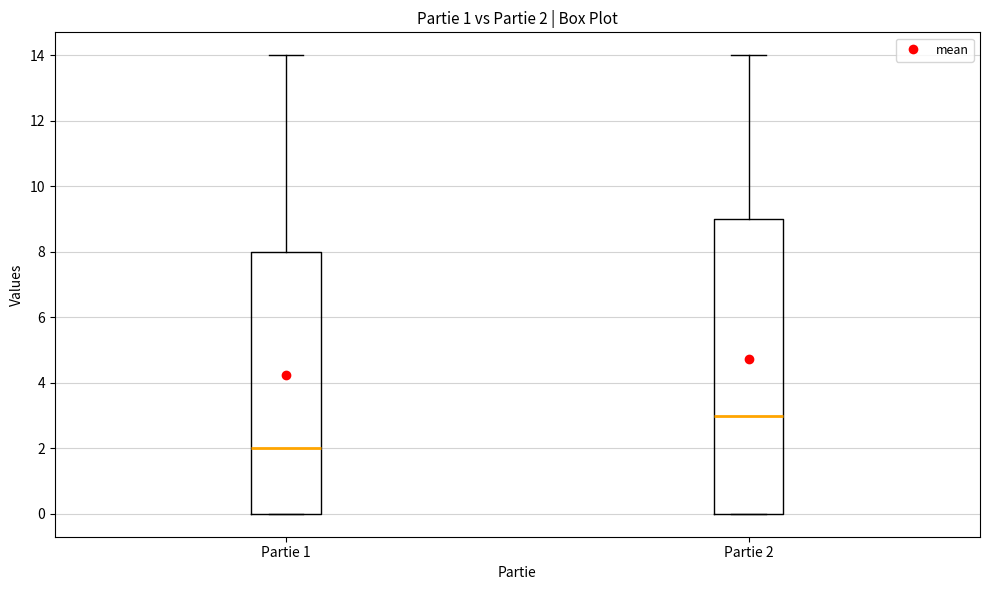

Which box is the tallest, from its lower edge to its upper edge?

Partie 2